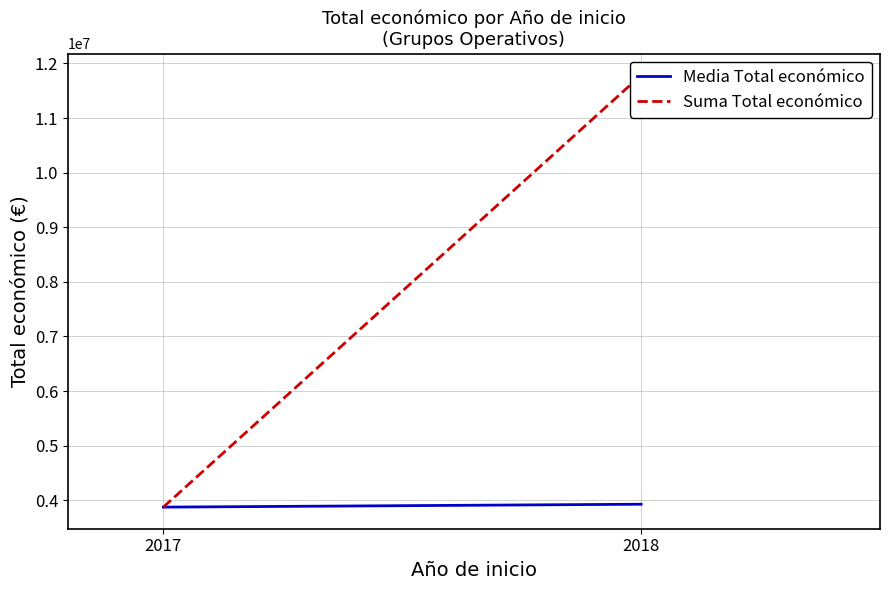

What is the difference between the maximum and minimum values in the Suma Total económico series?

7909305